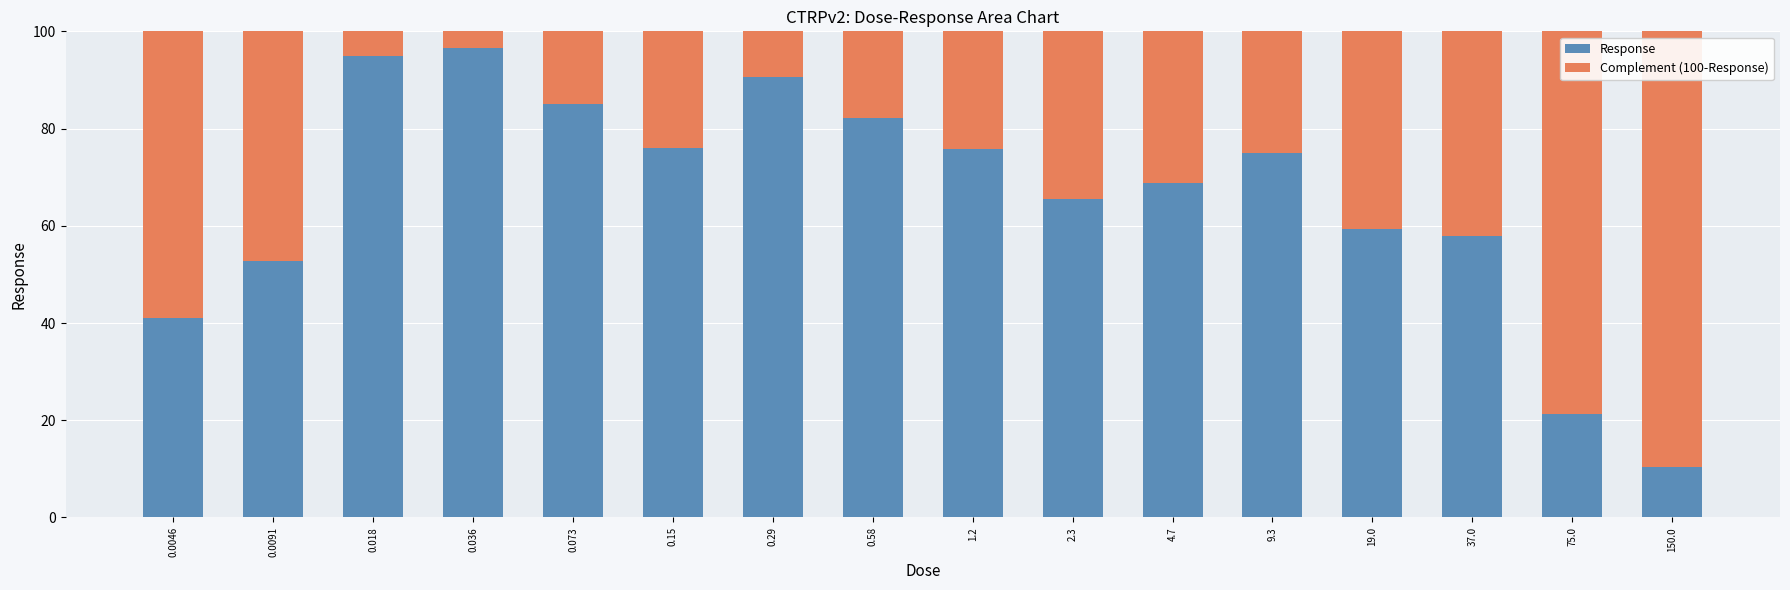

What is the sum of all Response values?

1053.7